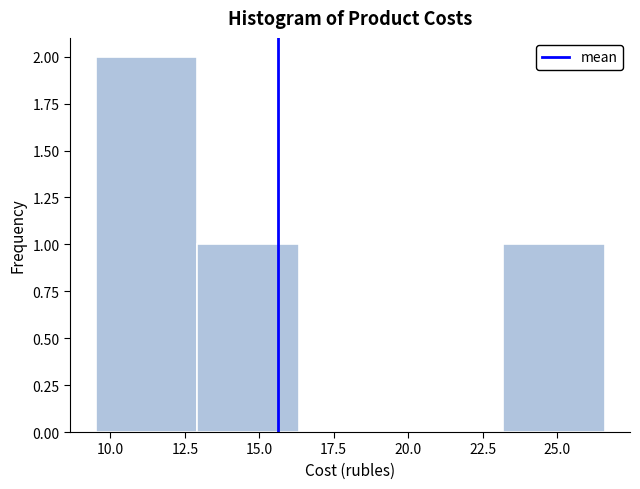

How tall is the bar that spans 9.5 to 13.0 on the x-axis? Neither the bar edges nor the heights are printed on the chart, so give them approximately, as read against the axes.

2